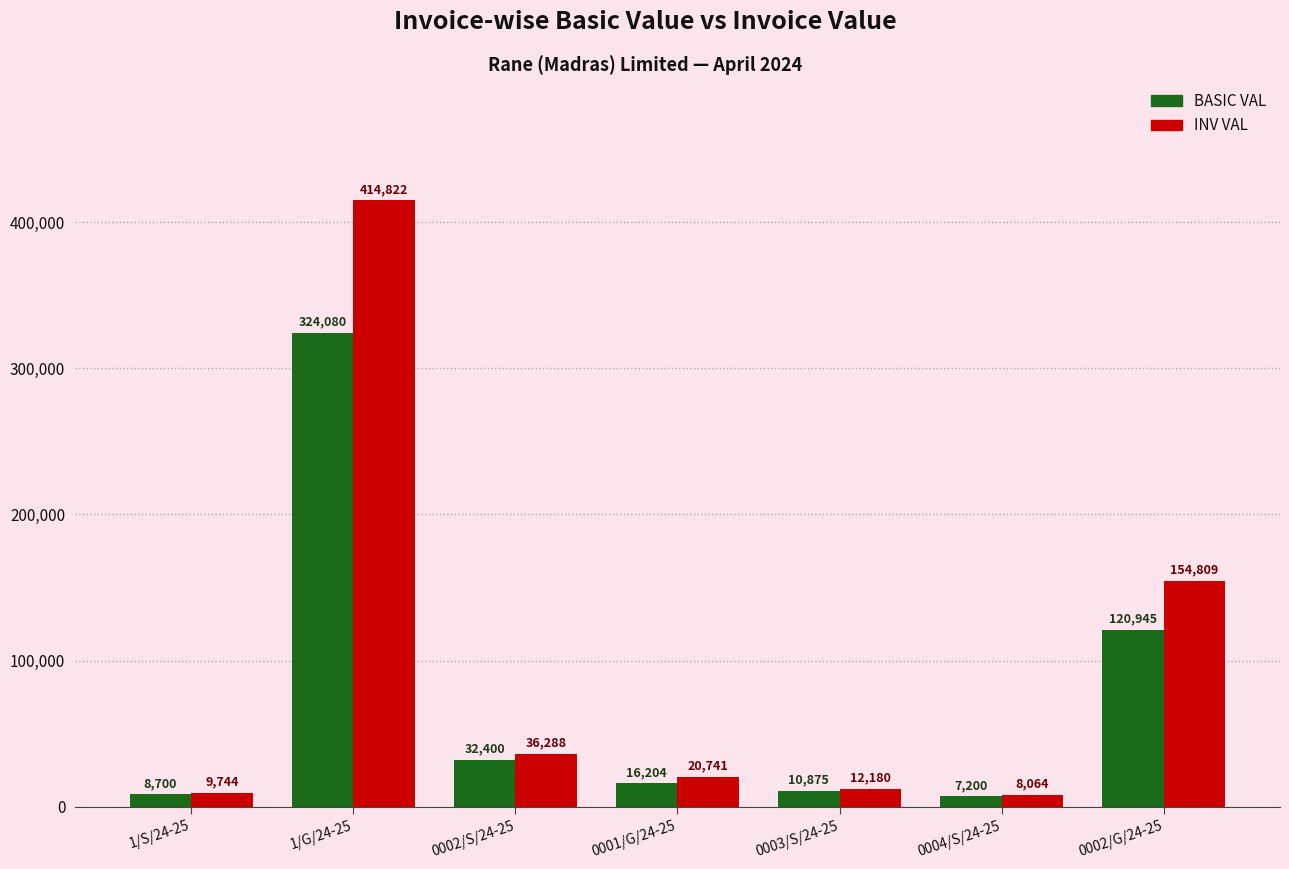

The value of INV VAL at 0004/S/24-25 is 8064.0. True or false?

True